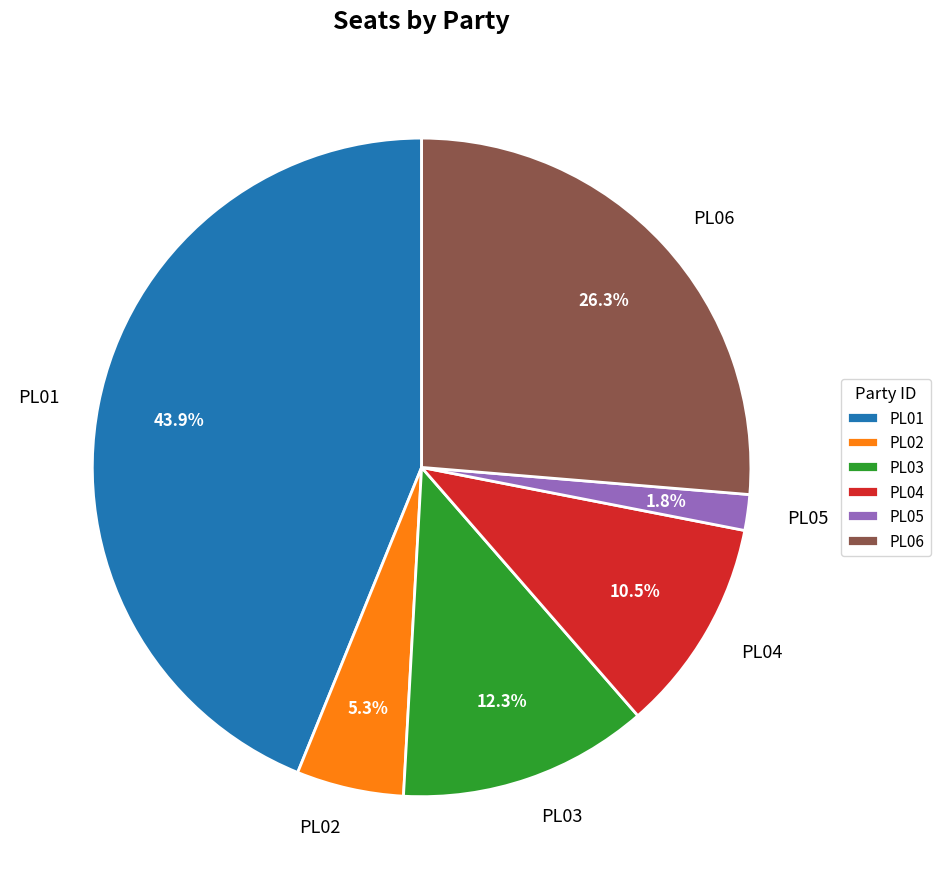

Rank the categories by value from highest to lowest.

PL01, PL06, PL03, PL04, PL02, PL05